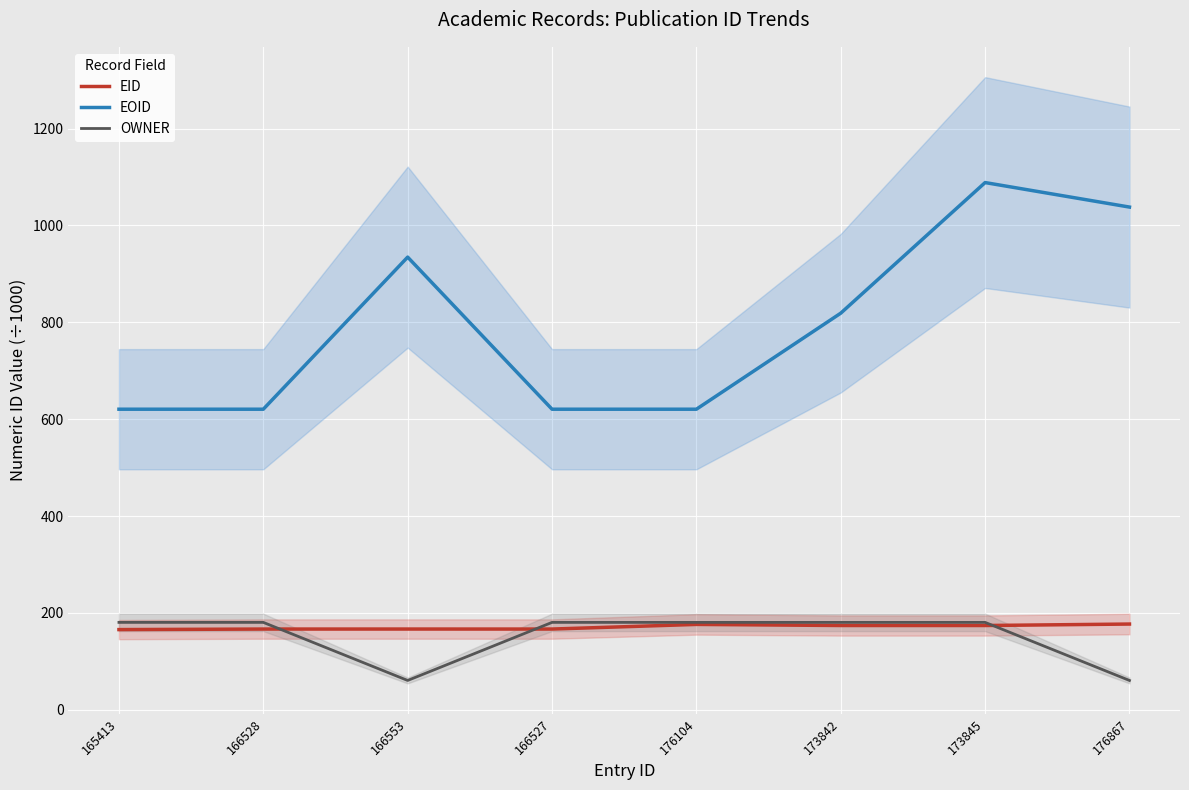

Reading left to right, what are all the values shown in this chart?

EID: 165413=165.4	166528=166.5	166553=166.6	166527=166.5	176104=176.1	173842=173.8	173845=173.8	176867=176.9
EOID: 165413=620.5	166528=620.5	166553=934.7	166527=620.5	176104=620.5	173842=818.9	173845=1088.6	176867=1038.0
OWNER: 165413=180.3	166528=180.3	166553=60.4	166527=180.3	176104=180.3	173842=180.3	173845=180.3	176867=60.4